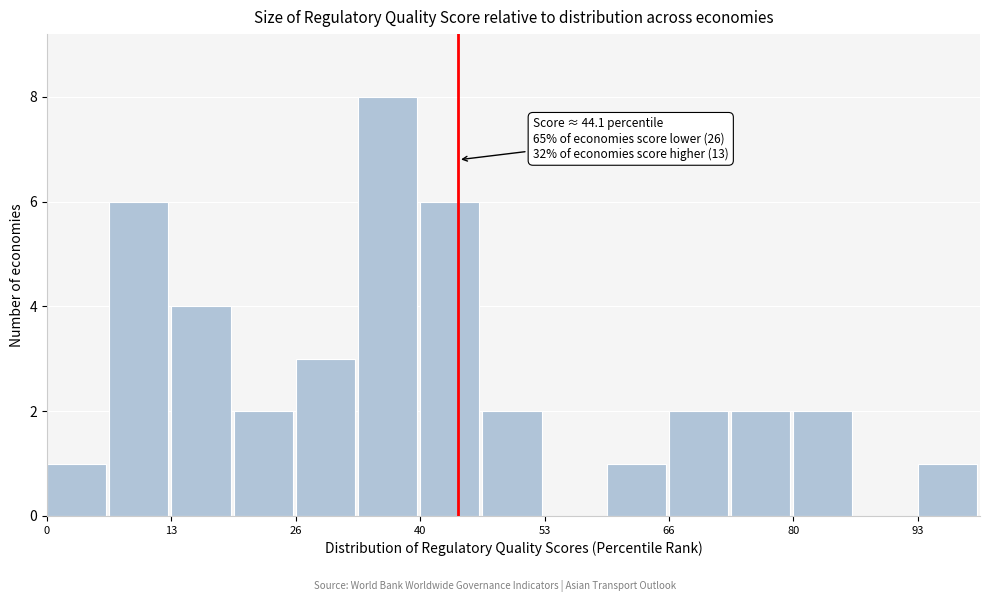

Around what value on the x-axis is the tallest bar? Give the approximate position of its centre, as read against the axis.

36